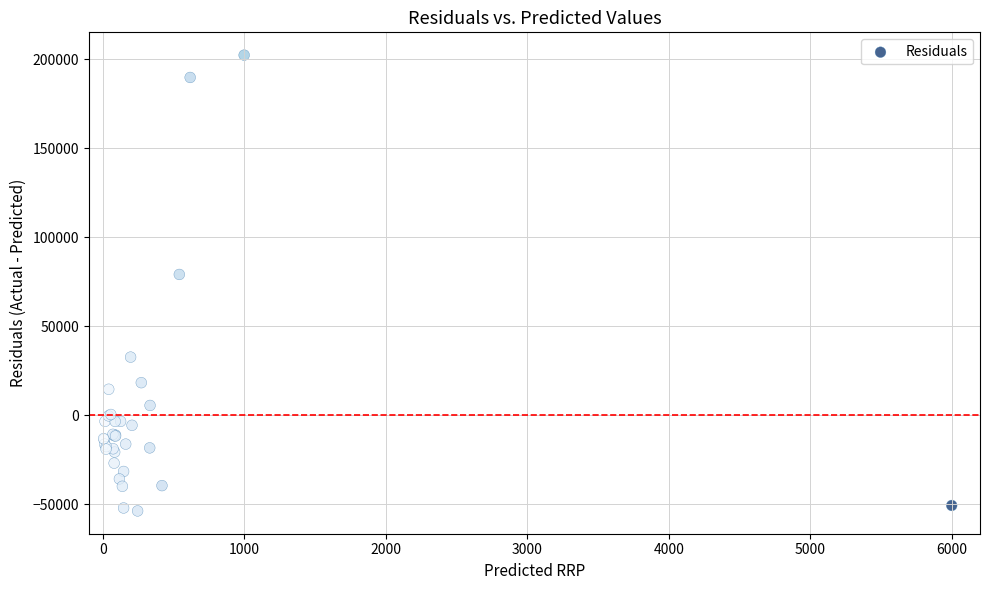

What Y value in the scatter plot is closest to 74288?

79102.4